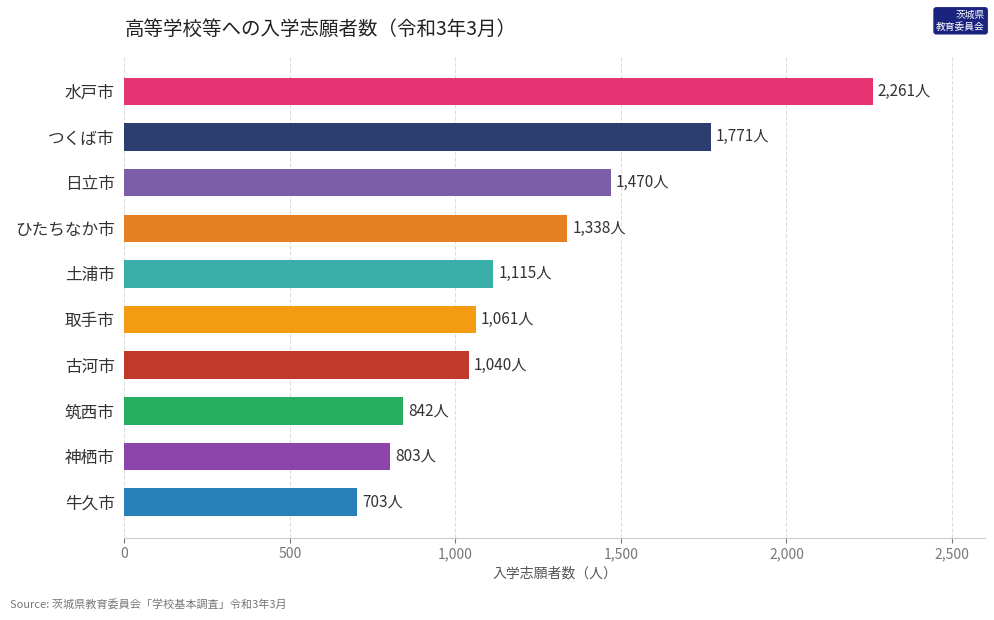

What is the label of the 10th bar from the bottom?

水戸市